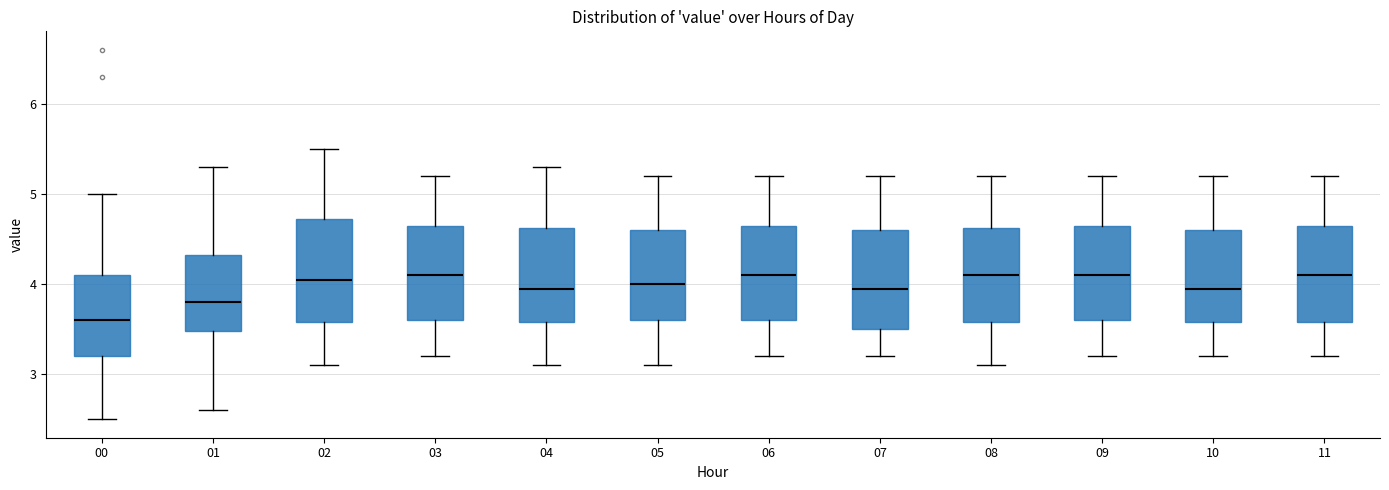

Reading left to right, transcribe this box plot: for each box, give where its median line is, the range the box spans, and where its two whiskers end, as read against the y-axis. The values are not printed on the chart, so give them approximately, as read against the axis.

00: median 3.6, box 3.2 to 4.1, whiskers 2.5 to 5.0
01: median 3.8, box 3.5 to 4.3, whiskers 2.6 to 5.3
02: median 4.1, box 3.6 to 4.7, whiskers 3.1 to 5.5
03: median 4.1, box 3.6 to 4.7, whiskers 3.2 to 5.2
04: median 4.0, box 3.6 to 4.6, whiskers 3.1 to 5.3
05: median 4.0, box 3.6 to 4.6, whiskers 3.1 to 5.2
06: median 4.1, box 3.6 to 4.7, whiskers 3.2 to 5.2
07: median 4.0, box 3.5 to 4.6, whiskers 3.2 to 5.2
08: median 4.1, box 3.6 to 4.6, whiskers 3.1 to 5.2
09: median 4.1, box 3.6 to 4.7, whiskers 3.2 to 5.2
10: median 4.0, box 3.6 to 4.6, whiskers 3.2 to 5.2
11: median 4.1, box 3.6 to 4.7, whiskers 3.2 to 5.2